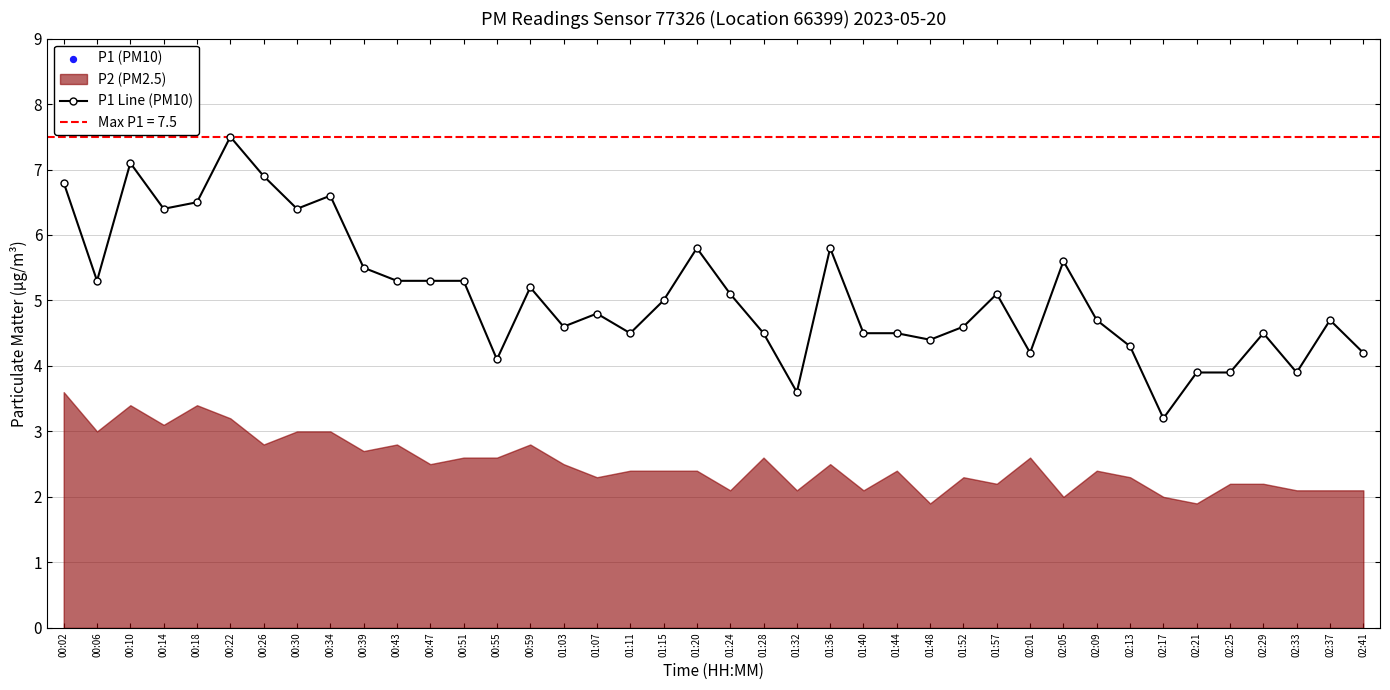

Is the value of P1 Line (PM10) at 02:41 greater than the value of P1 (PM10) at 01:24?

No